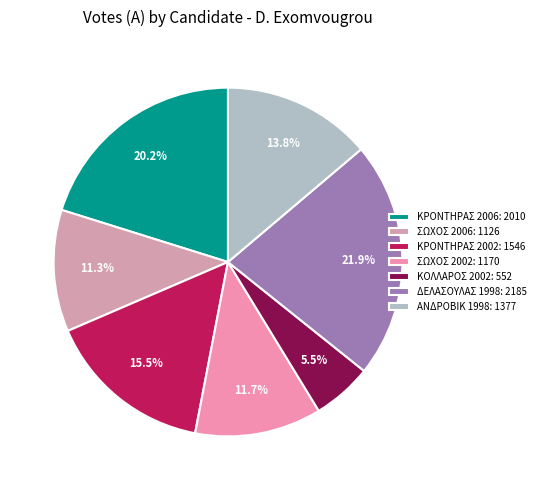

How many segments does this pie chart have?

7